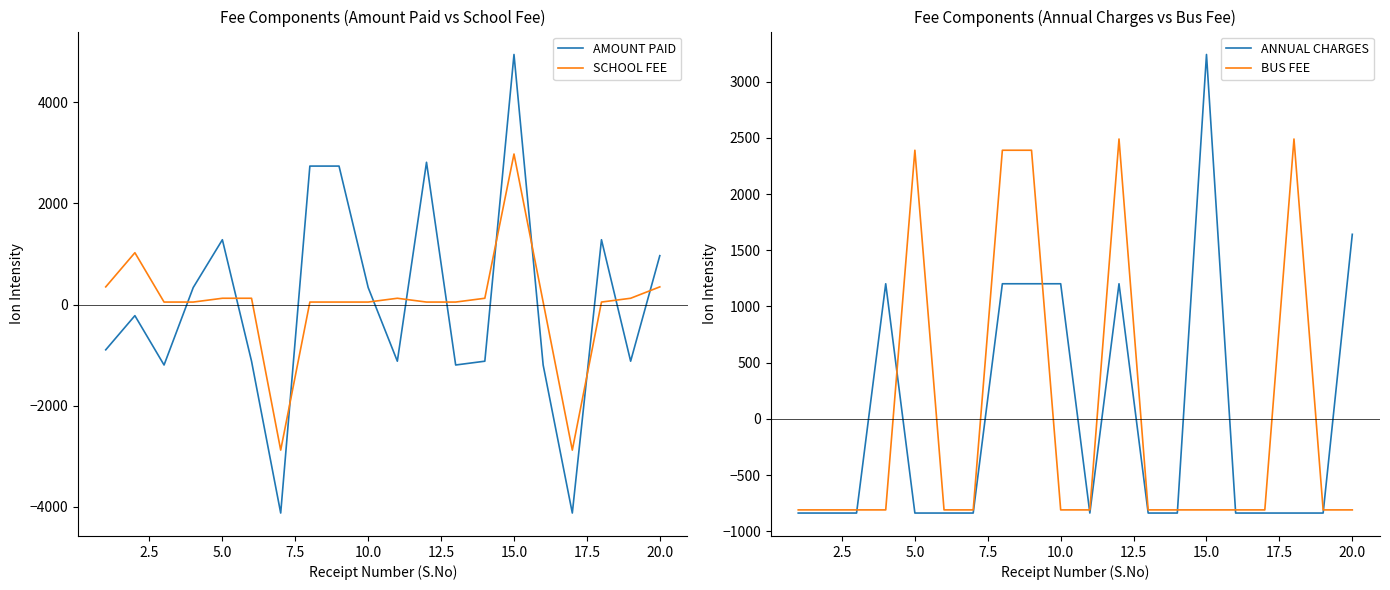

The value of AMOUNT PAID at 15.0 is 4940.2. True or false?

True